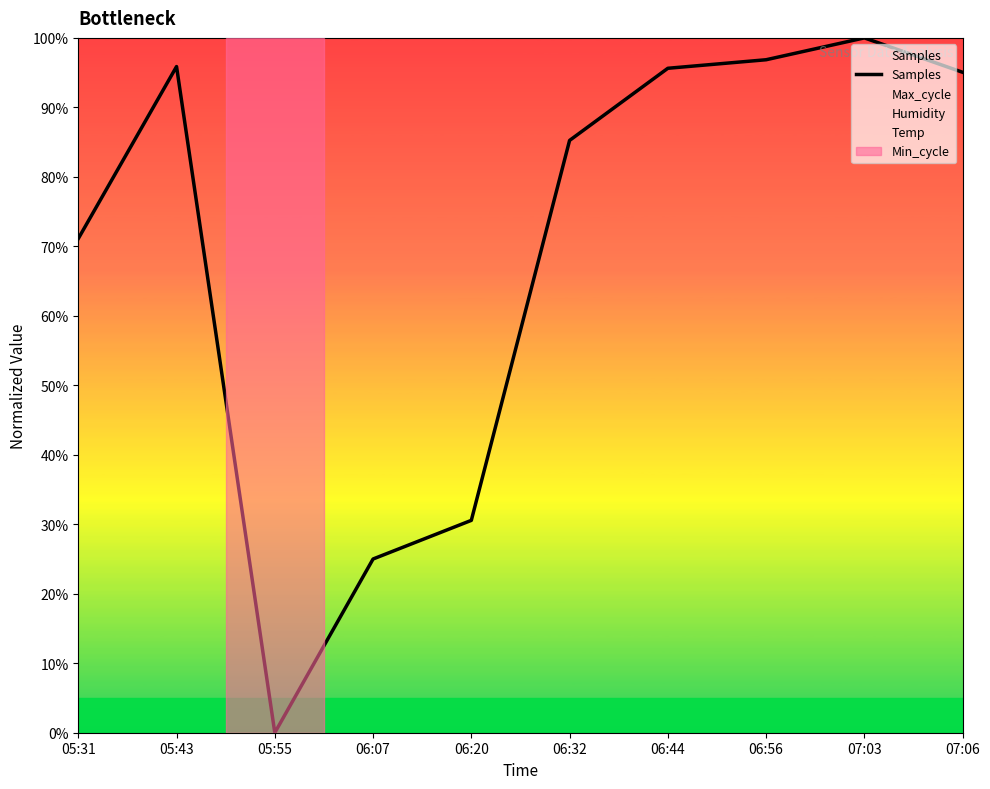

Count the number of data series in this chart.

1